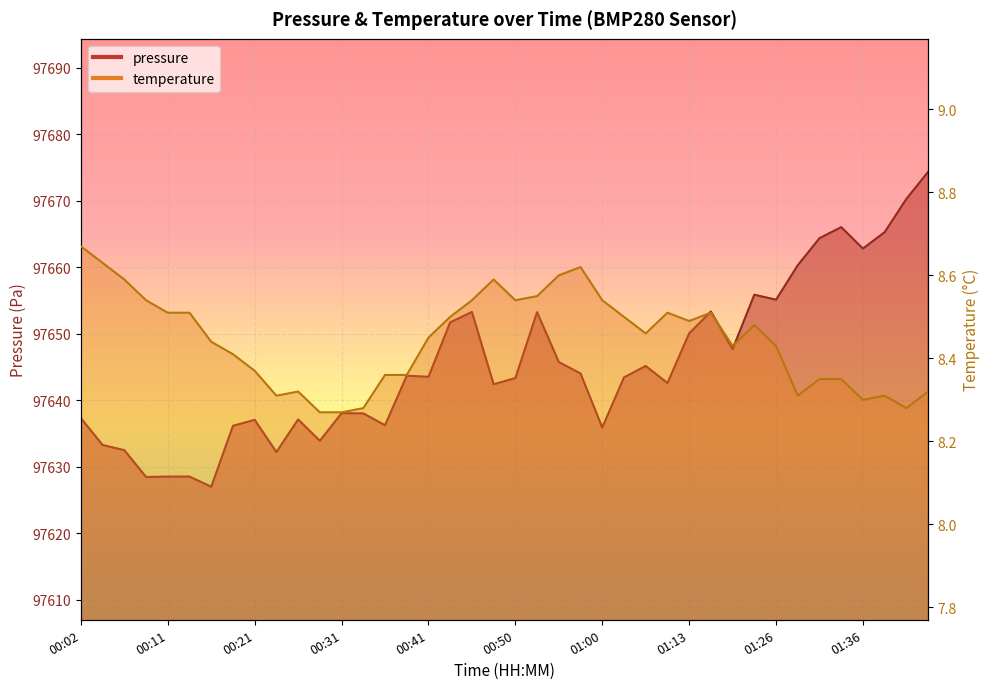

Reading left to right, list all the values displayed in this chart.

pressure: 00:02=97637.3	00:04=97633.2	00:07=97632.5	00:09=97628.4	00:11=97628.5	00:14=97628.5	00:16=97627.0	00:19=97636.1	00:21=97637.0	00:24=97632.2	00:26=97637.1	00:28=97633.9	00:31=97638.0	00:33=97638.0	00:36=97636.2	00:38=97643.7	00:41=97643.5	00:43=97651.7	00:45=97653.2	00:48=97642.4	00:50=97643.3	00:53=97653.2	00:55=97645.7	00:58=97644.0	01:00=97635.9	01:03=97643.4	01:05=97645.1	01:11=97642.6	01:13=97650.0	01:19=97653.3	01:21=97647.7	01:23=97655.8	01:26=97655.1	01:28=97660.3	01:31=97664.3	01:33=97666.0	01:36=97662.8	01:38=97665.2	01:40=97670.2	01:43=97674.3
temperature: 00:02=8.7	00:04=8.6	00:07=8.6	00:09=8.5	00:11=8.5	00:14=8.5	00:16=8.4	00:19=8.4	00:21=8.4	00:24=8.3	00:26=8.3	00:28=8.3	00:31=8.3	00:33=8.3	00:36=8.4	00:38=8.4	00:41=8.4	00:43=8.5	00:45=8.5	00:48=8.6	00:50=8.5	00:53=8.6	00:55=8.6	00:58=8.6	01:00=8.5	01:03=8.5	01:05=8.5	01:11=8.5	01:13=8.5	01:19=8.5	01:21=8.4	01:23=8.5	01:26=8.4	01:28=8.3	01:31=8.3	01:33=8.3	01:36=8.3	01:38=8.3	01:40=8.3	01:43=8.3